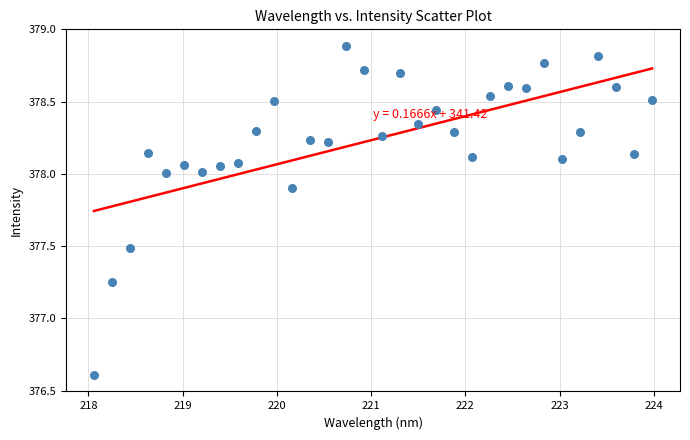

What is the range of X values (max minus min)?

5.9